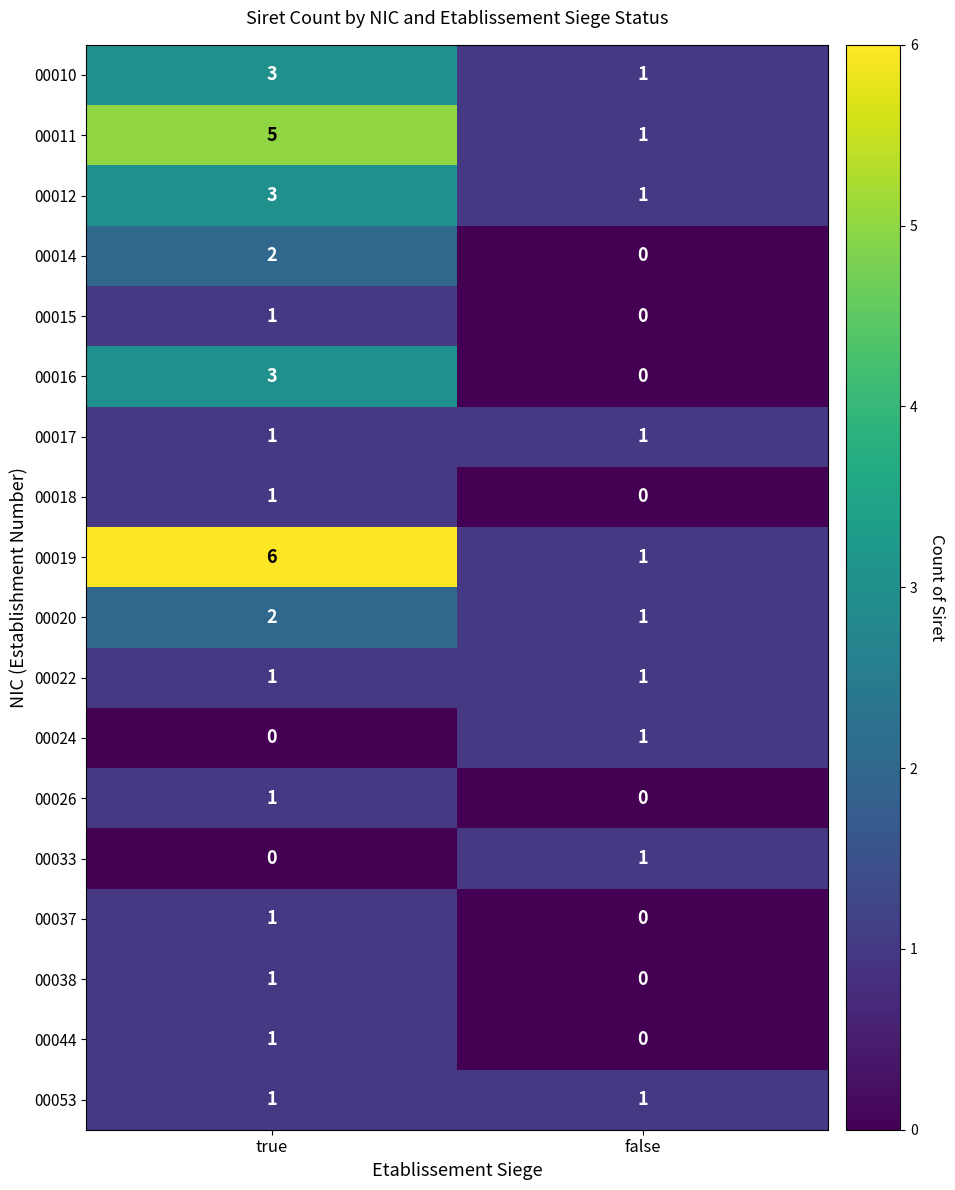

The 00020 series shows 0 at false. True or false?

False